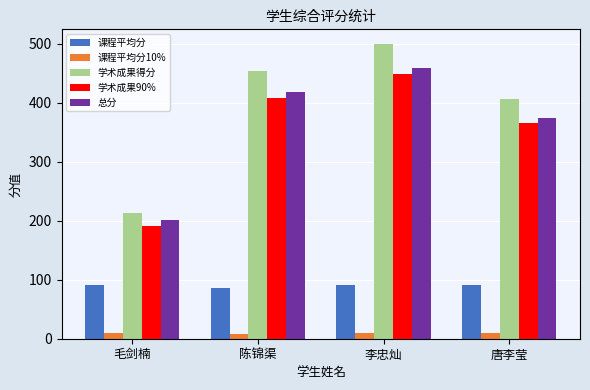

Where is 总分 nearest to the value 329?

唐李莹